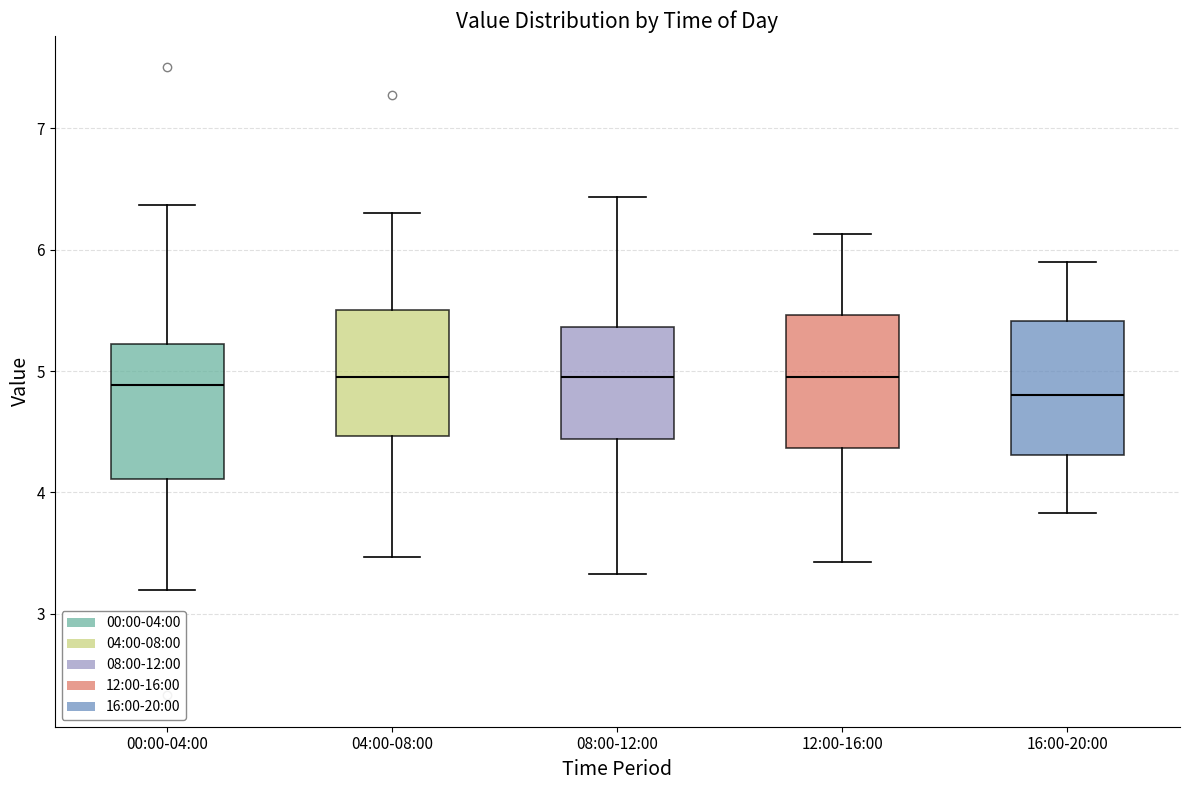

Reading left to right, transcribe this box plot: for each box, give where its median line is, the range the box spans, and where its two whiskers end, as read against the y-axis. The values are not printed on the chart, so give them approximately, as read against the axis.

00:00-04:00: median 4.9, box 4.1 to 5.2, whiskers 3.2 to 6.4
04:00-08:00: median 5.0, box 4.5 to 5.5, whiskers 3.5 to 6.3
08:00-12:00: median 5.0, box 4.4 to 5.4, whiskers 3.3 to 6.4
12:00-16:00: median 5.0, box 4.4 to 5.5, whiskers 3.4 to 6.1
16:00-20:00: median 4.8, box 4.3 to 5.4, whiskers 3.8 to 5.9